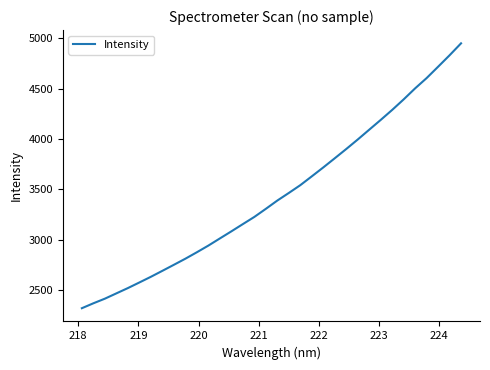

What is the difference between the second highest and minimum values?

2509.7